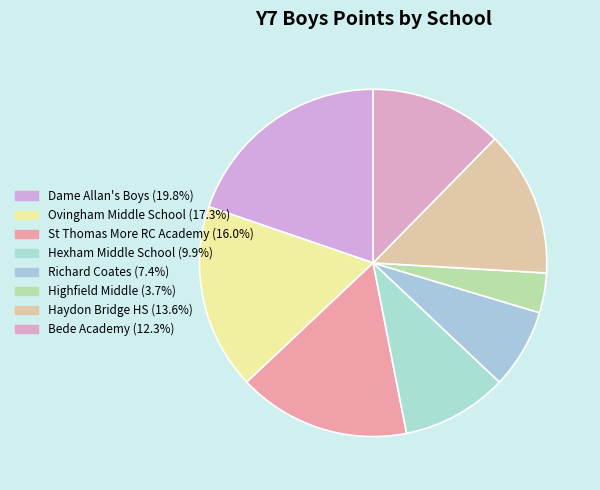

Which slice is the smallest?

Highfield Middle